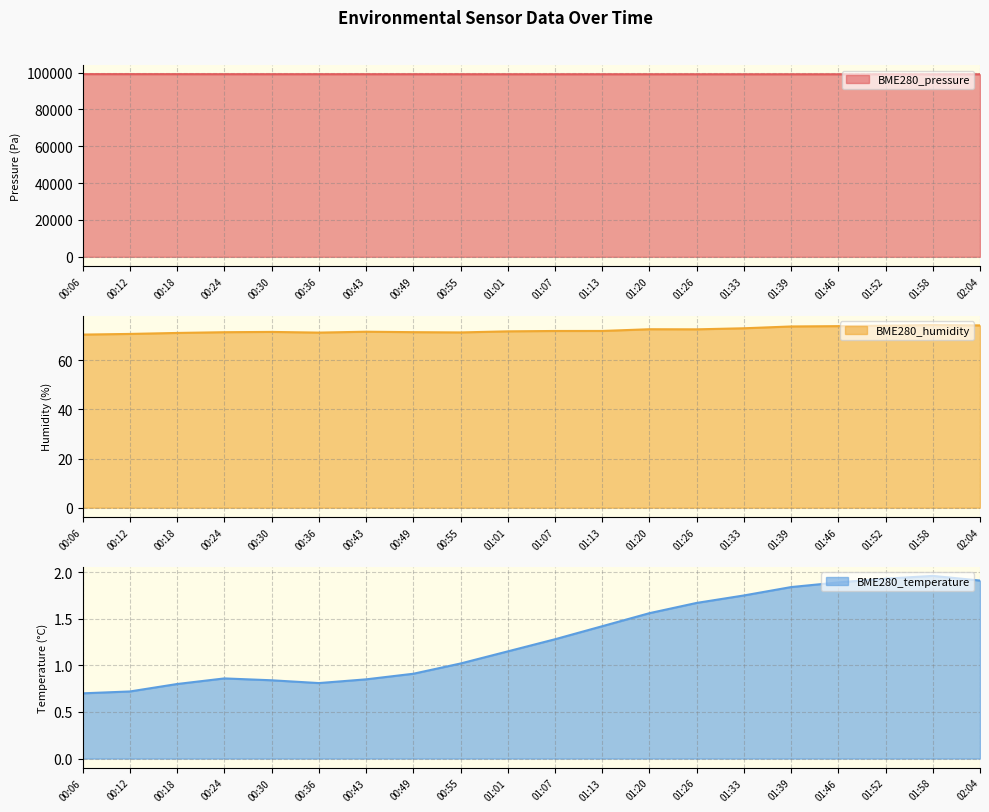

What position from the right is 00:55?

12